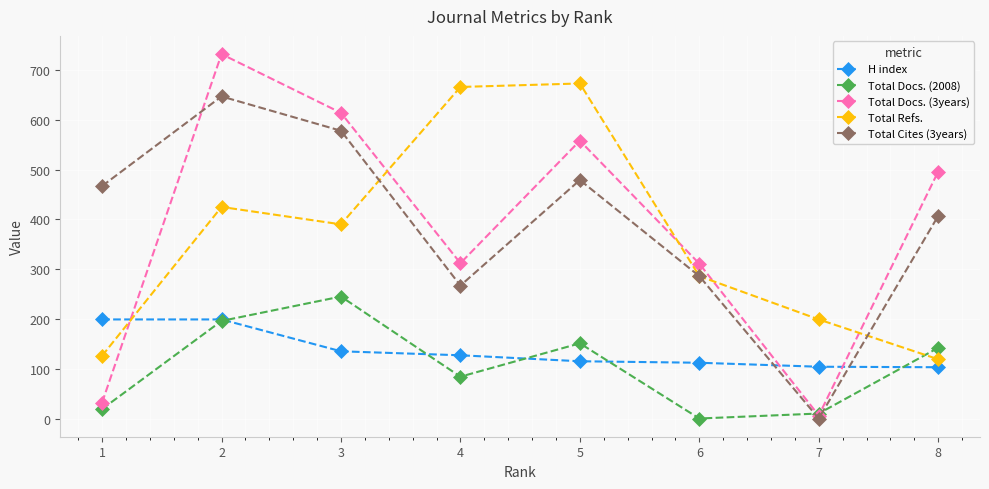

What is the total value across all series at 1?

843